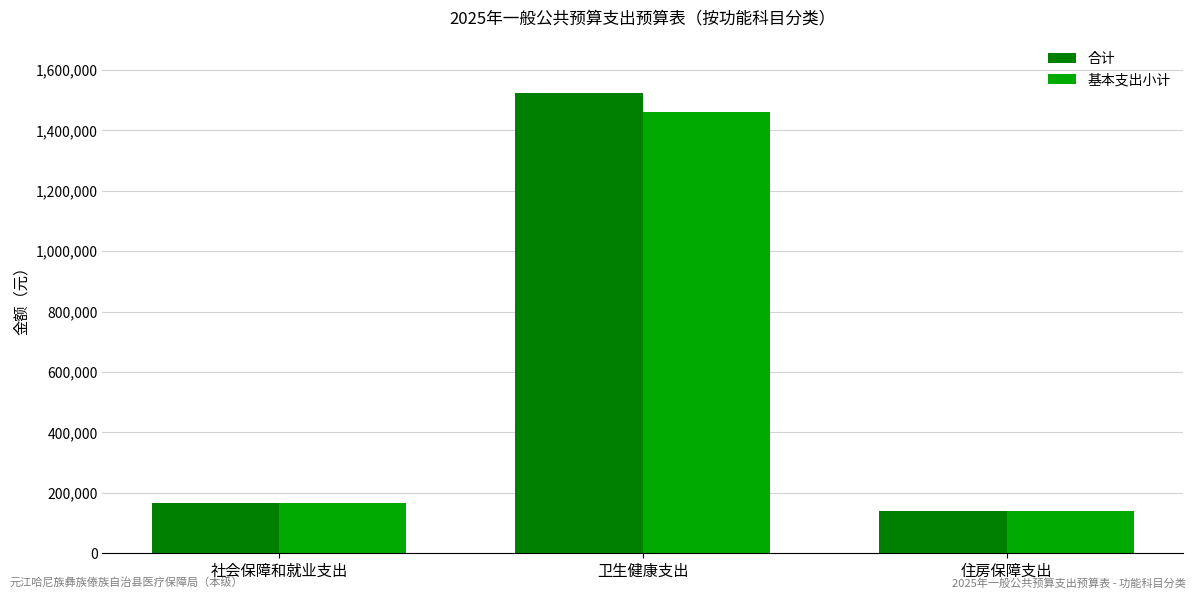

What are all the series names shown in the legend?

合计, 基本支出小计